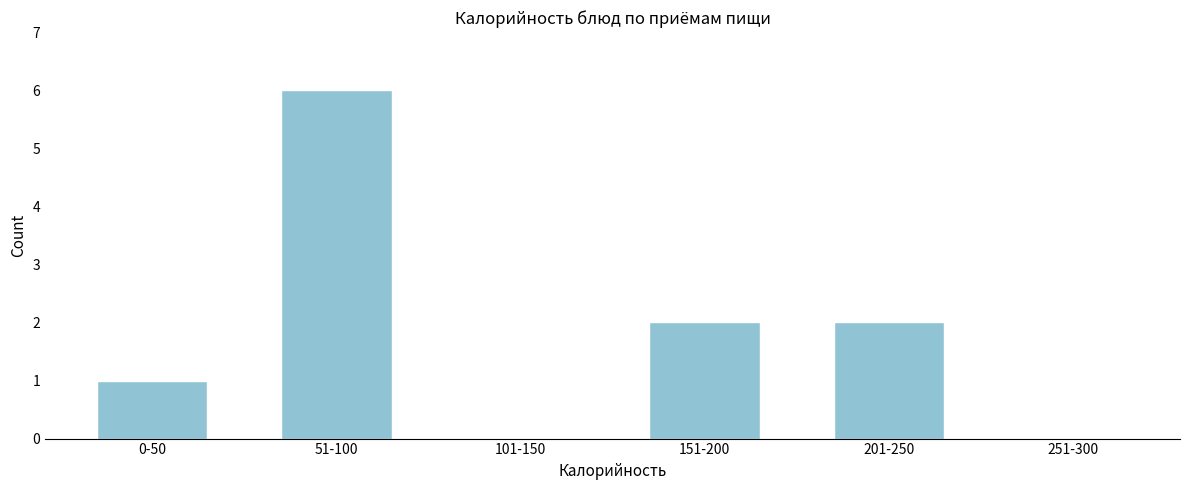

Reading right to left, what are all the values shown in this chart?

251-300=0	201-250=2	151-200=2	101-150=0	51-100=6	0-50=1